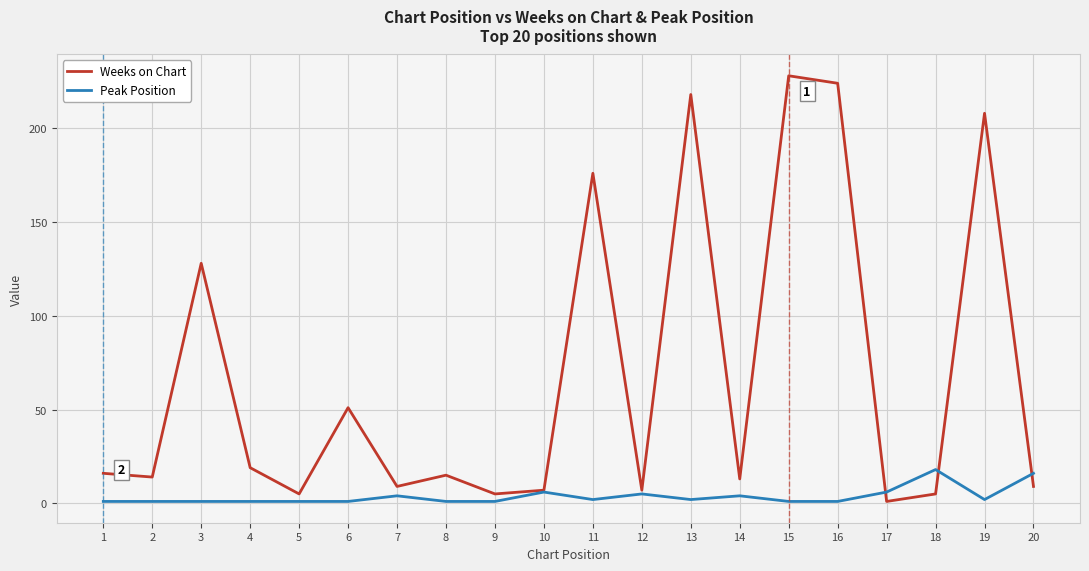

What is the highest value of the Weeks on Chart series?

228